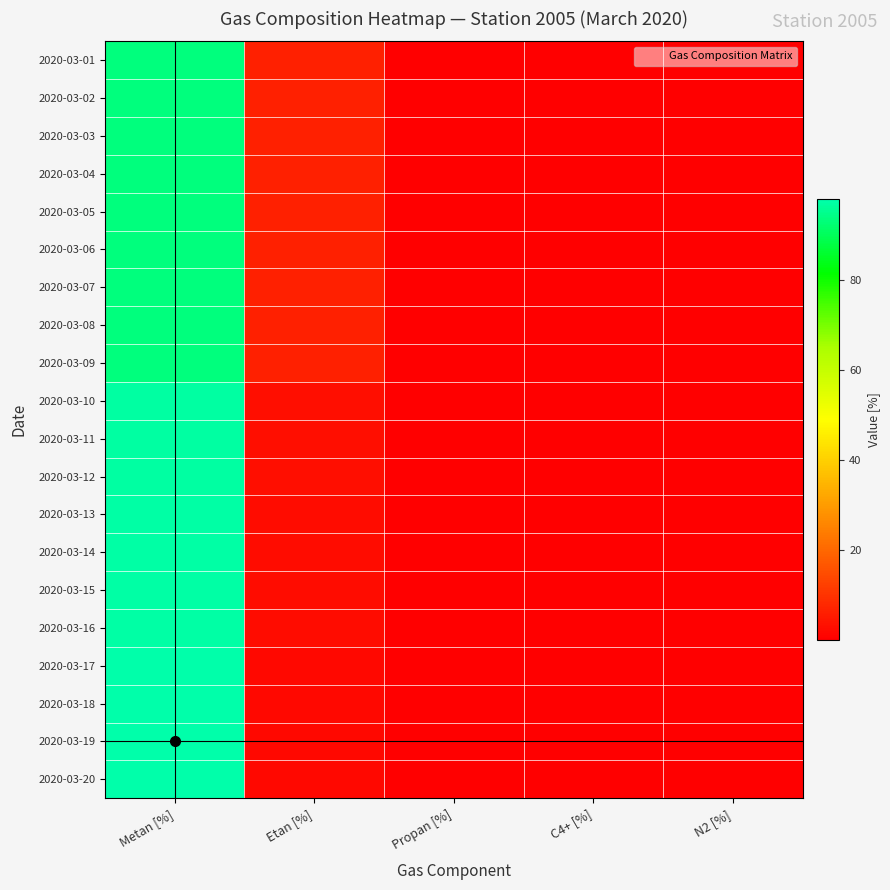

At C4+ [%], list the series in order from smallest to largest.

2020-03-01, 2020-03-02, 2020-03-03, 2020-03-04, 2020-03-05, 2020-03-06, 2020-03-07, 2020-03-08, 2020-03-09, 2020-03-13, 2020-03-14, 2020-03-15, 2020-03-16, 2020-03-10, 2020-03-11, 2020-03-12, 2020-03-17, 2020-03-18, 2020-03-19, 2020-03-20